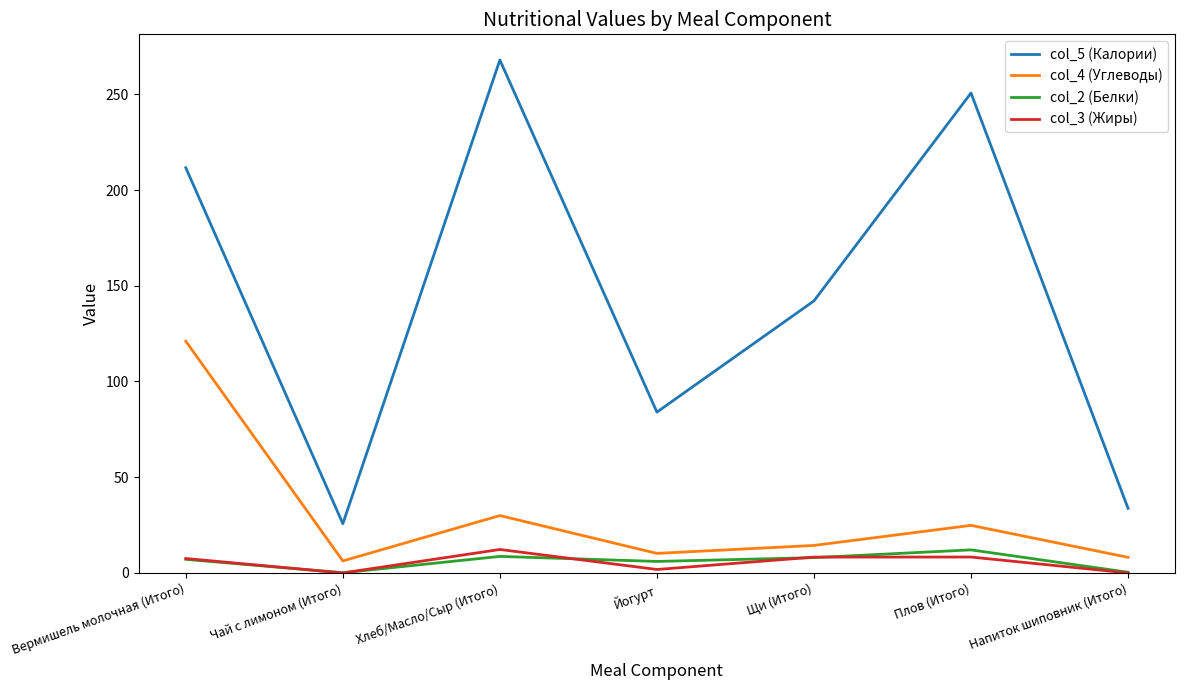

Does the chart have visible grid lines?

No